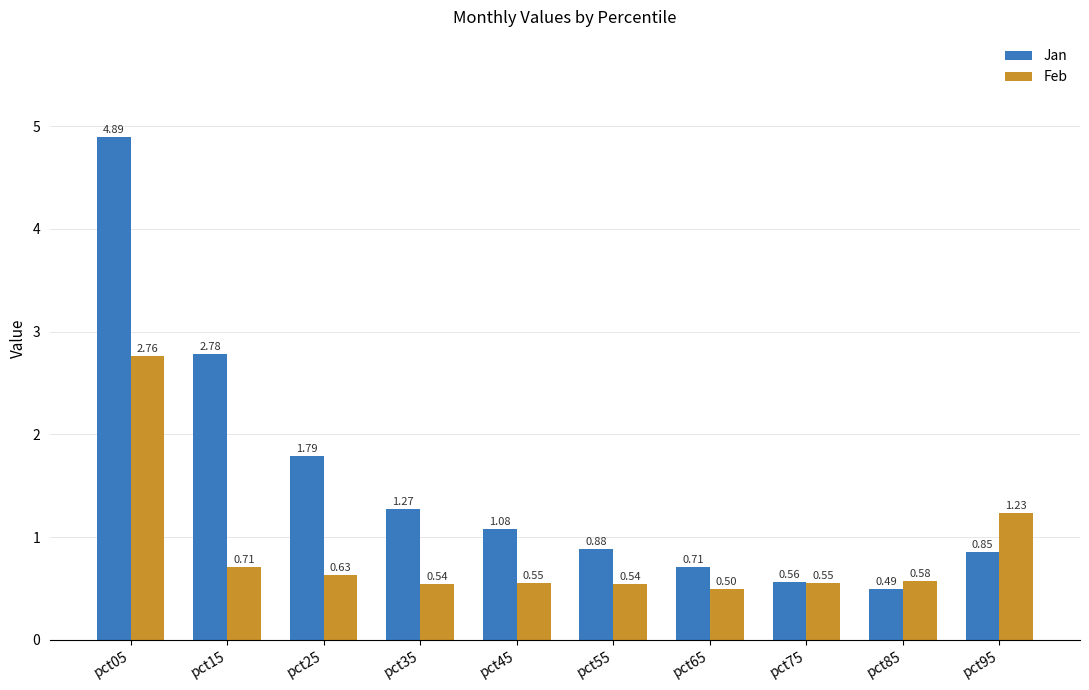

How many groups of bars are there?

10